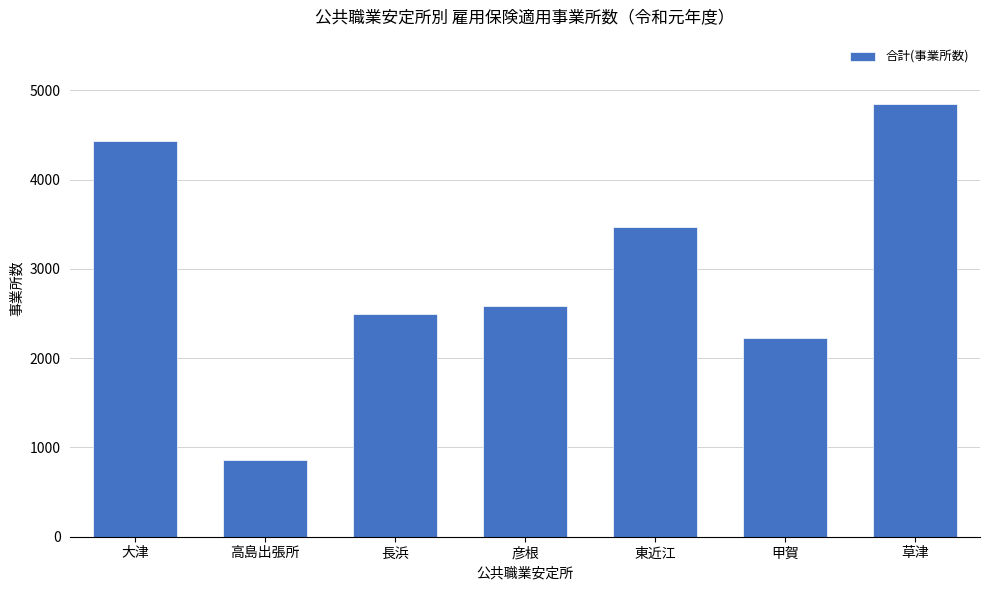

What is the difference between the maximum and second lowest values?

2615